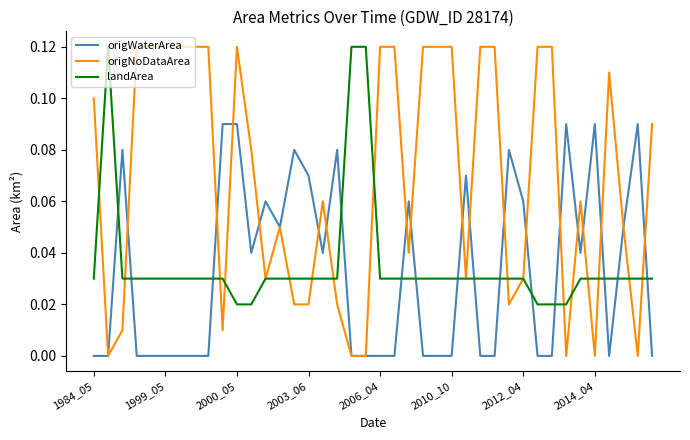

How many intersections are there between origWaterArea and landArea?

14